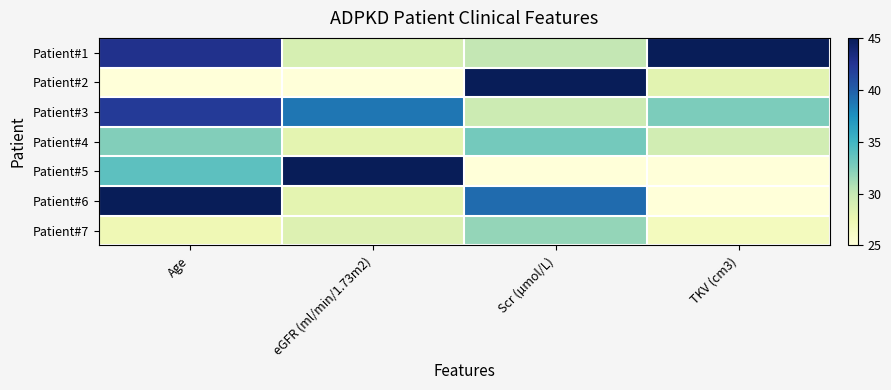

What is the maximum value shown in the chart?

45.0